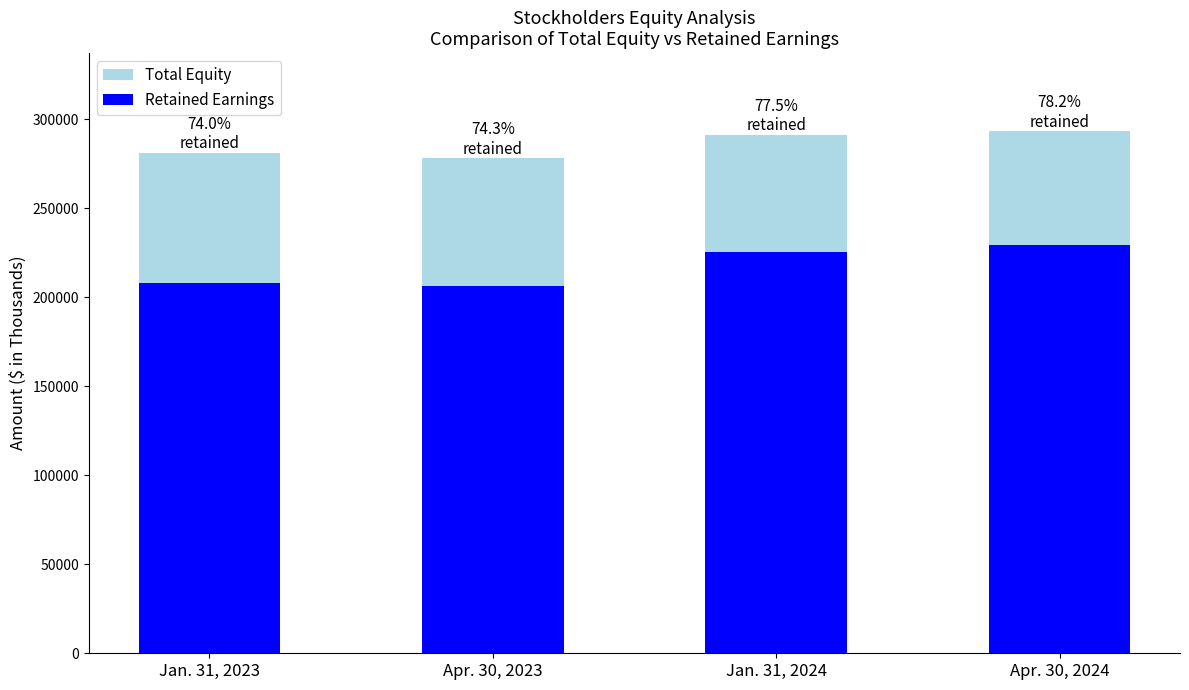

What is the minimum value for Retained Earnings?

206584